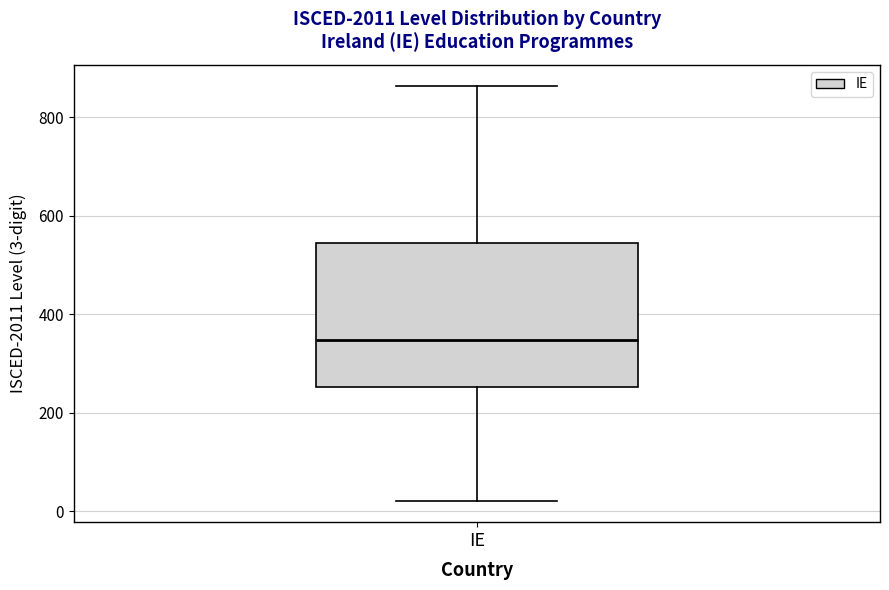

Transcribe this box plot: give where the median line is, the range the box spans, and where the two whiskers end, as read against the y-axis. The values are not printed on the chart, so give them approximately, as read against the axis.

median 340, box 260 to 540, whiskers 20 to 860